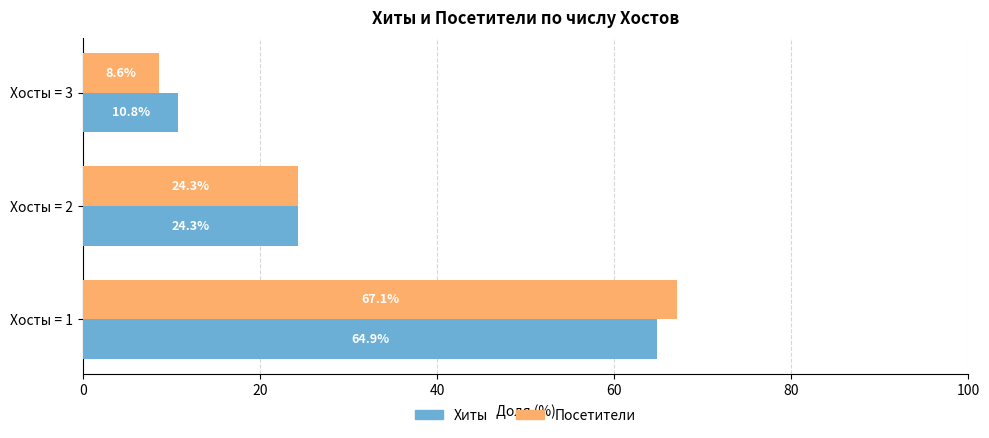

List the labels in order of Хиты value, largest first.

Хосты = 1, Хосты = 2, Хосты = 3